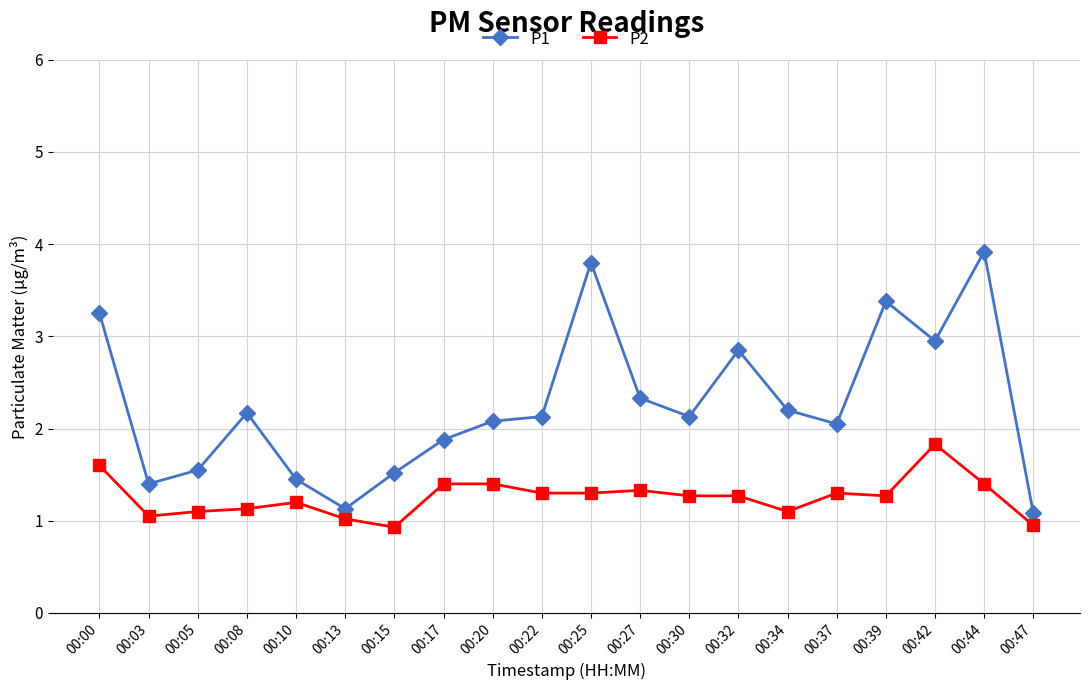

Where is the first local minimum for P1?

00:03